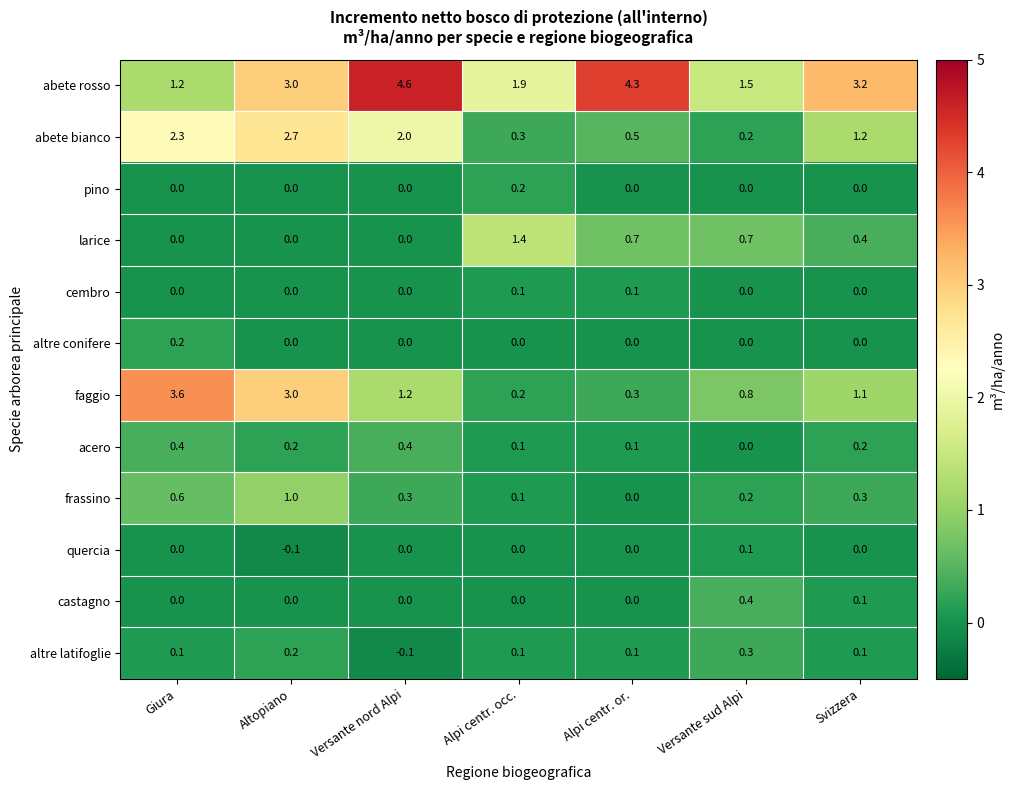

How many categories are shown in the chart?

7